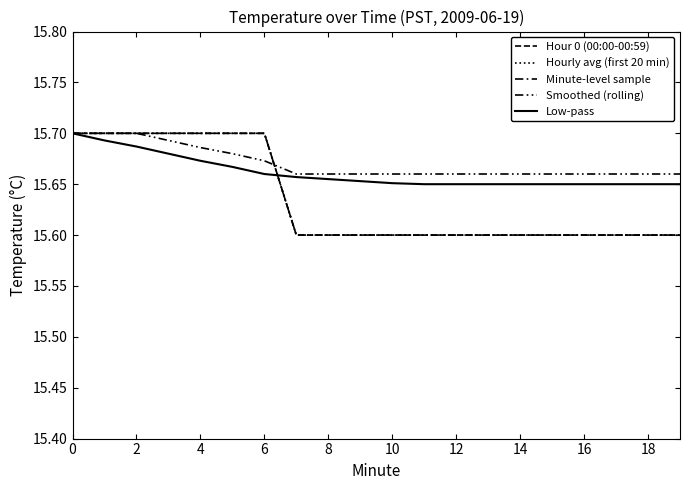

Is this an area chart (filled region under the line)?

No